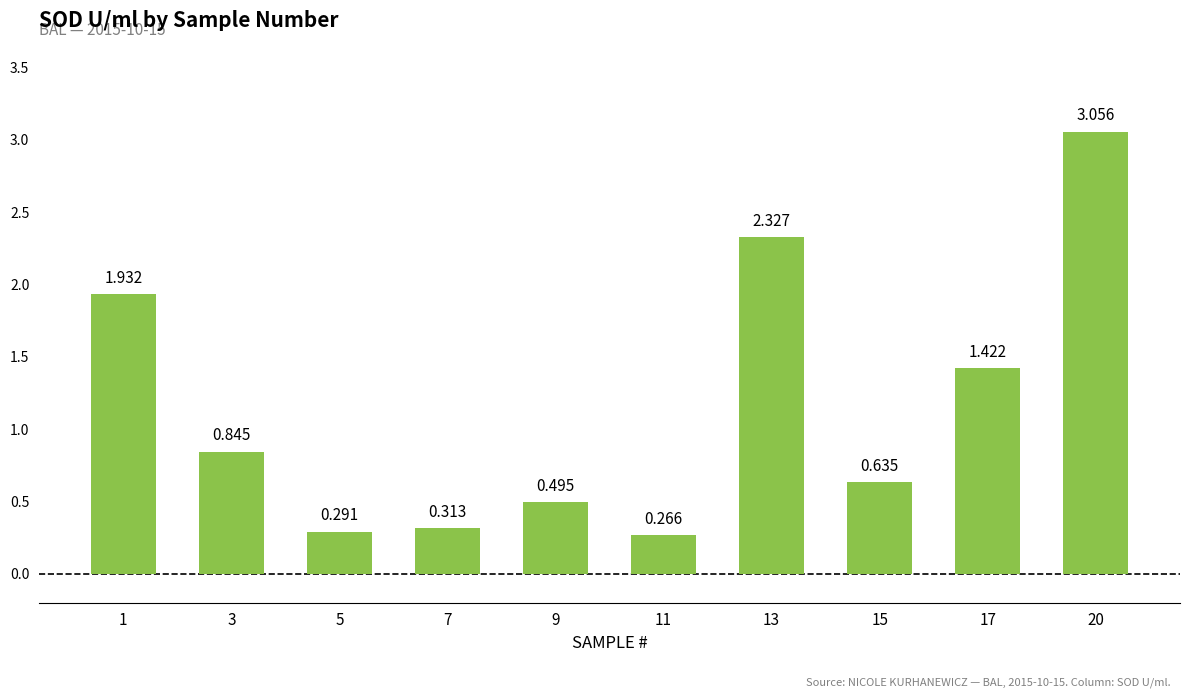

What is the change in value from 1 to 20?

+1.1